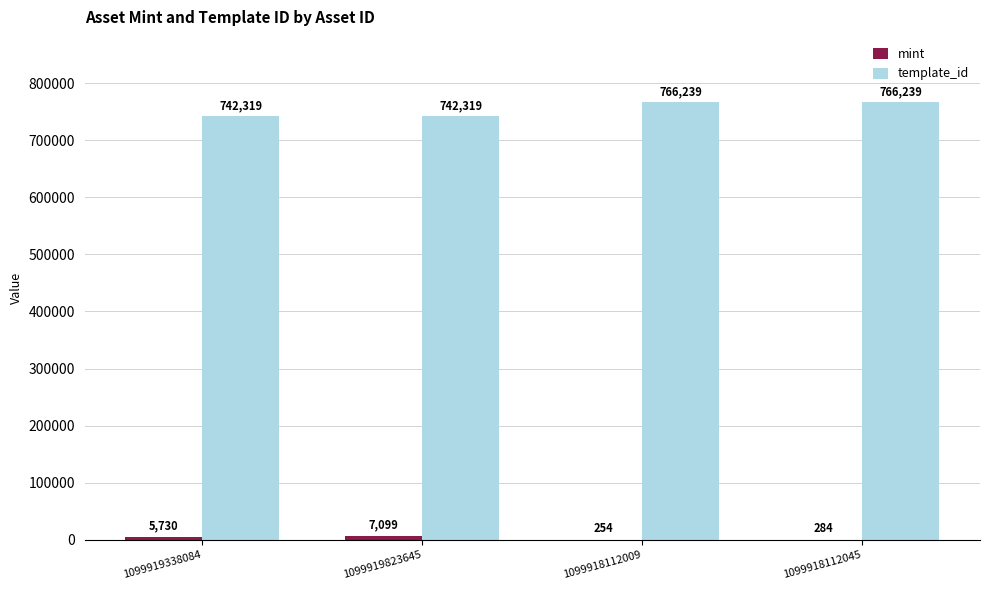

How many template_id values are between 742319 and 766239?

4